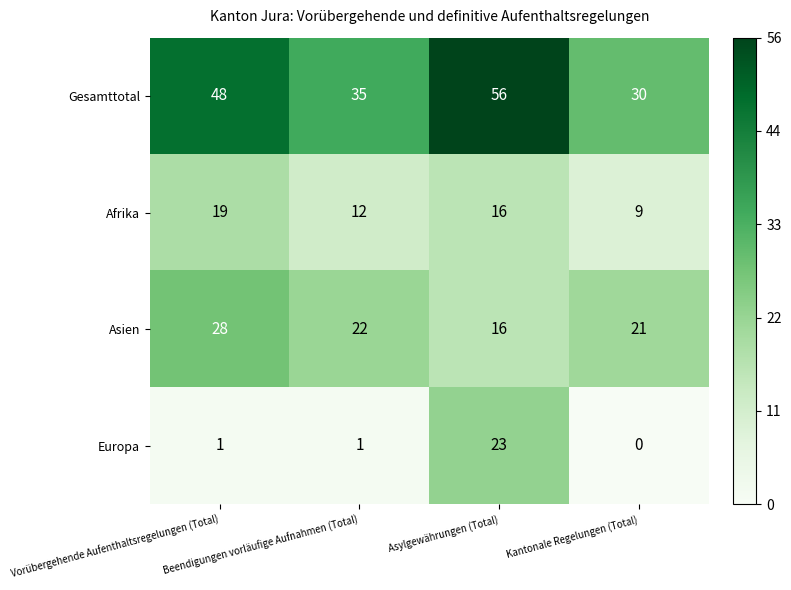

The value of Asien at Kantonale Regelungen (Total) is 21. True or false?

True